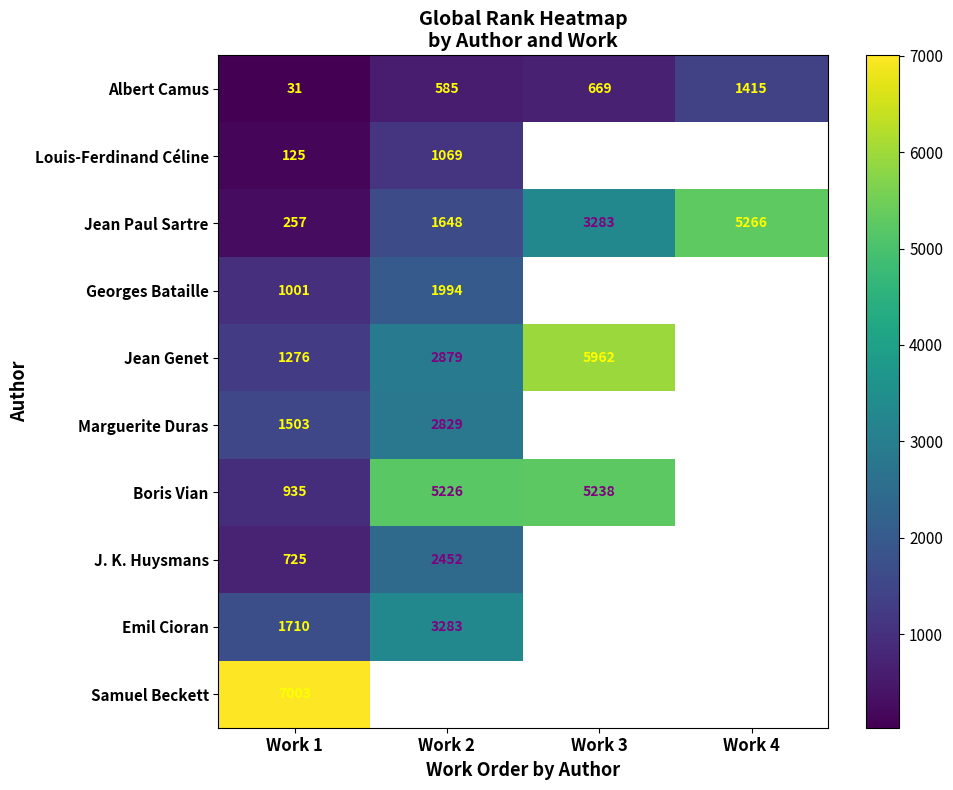

Is the value of Jean Paul Sartre at Work 4 greater than the value of Boris Vian at Work 1?

Yes